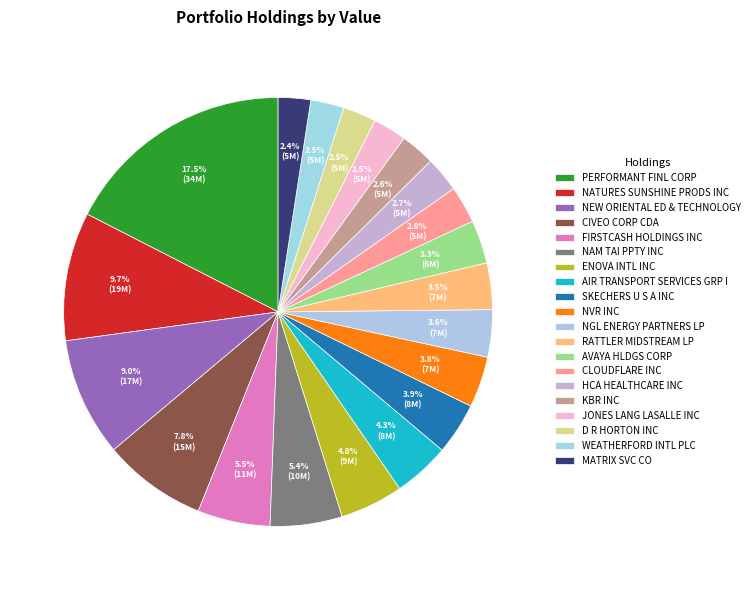

Is there any slice that represents more than half of the pie?

No